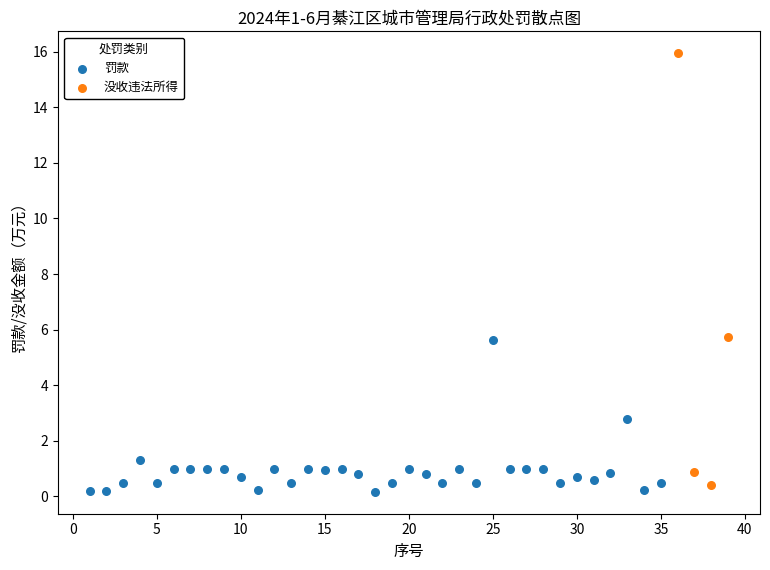

Which series has the widest spread of Y values?

没收违法所得